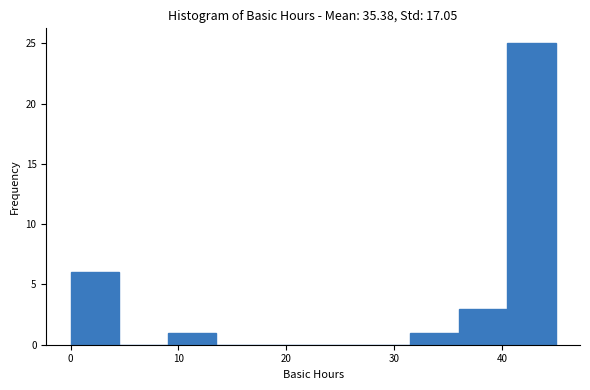

Which range on the x-axis has the tallest bar?

40.5 to 45.0